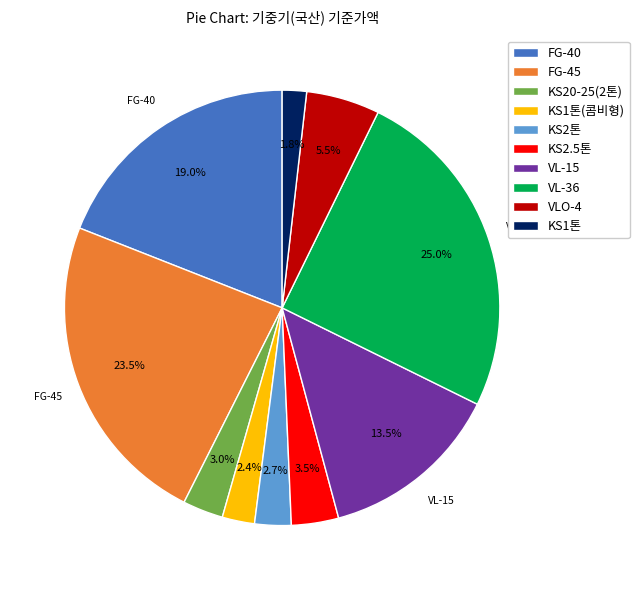

How many slices are in this pie chart?

10